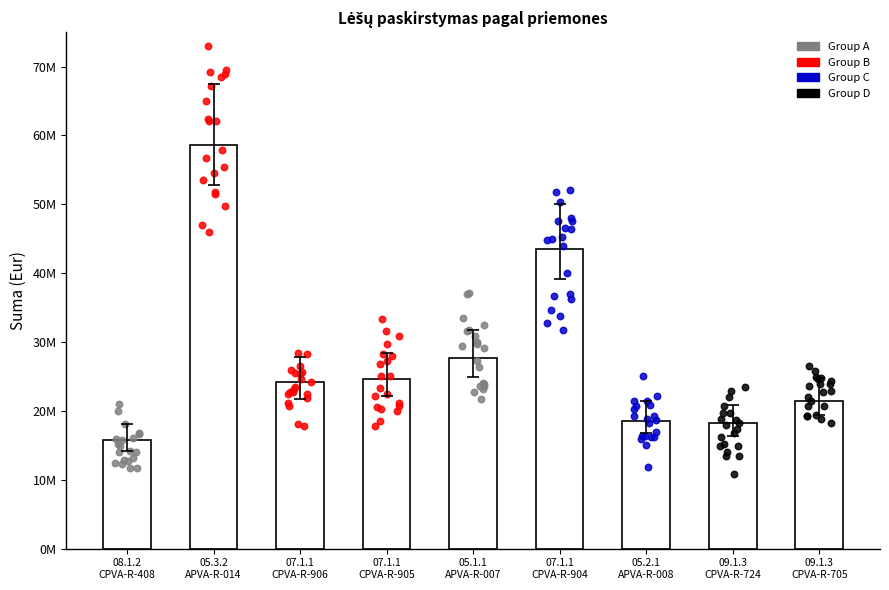

Approximately how many times larger is the value at 05.3.2
APVA-R-014 compared to 05.1.1
APVA-R-007?

2.1